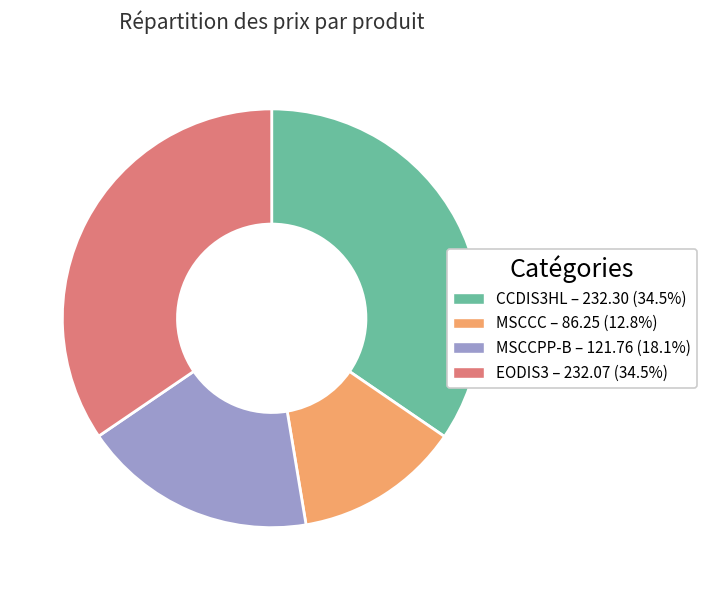

How many slices are in this pie chart?

4